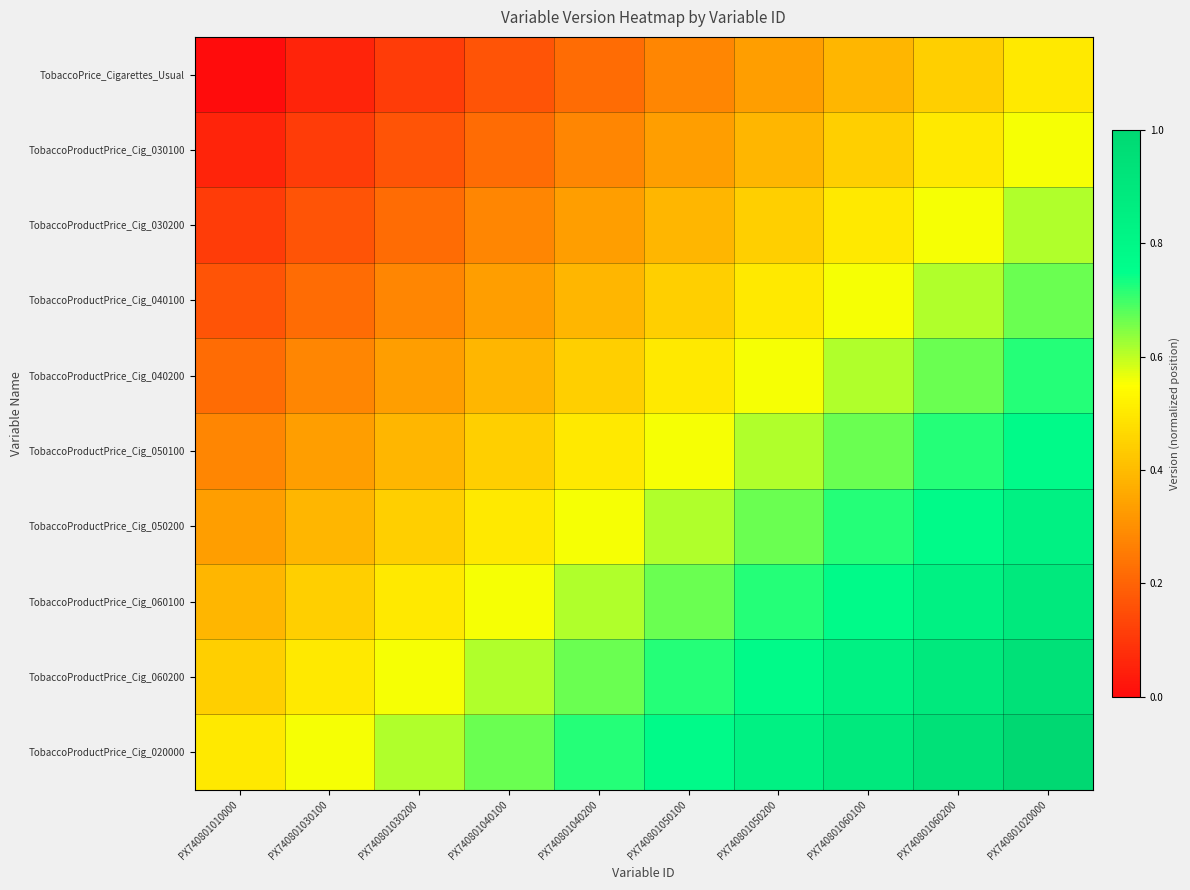

At PX740801020000, list the series in order from smallest to largest.

TobaccoPrice_Cigarettes_Usual, TobaccoProductPrice_Cig_030100, TobaccoProductPrice_Cig_030200, TobaccoProductPrice_Cig_040100, TobaccoProductPrice_Cig_040200, TobaccoProductPrice_Cig_050100, TobaccoProductPrice_Cig_050200, TobaccoProductPrice_Cig_060100, TobaccoProductPrice_Cig_060200, TobaccoProductPrice_Cig_020000